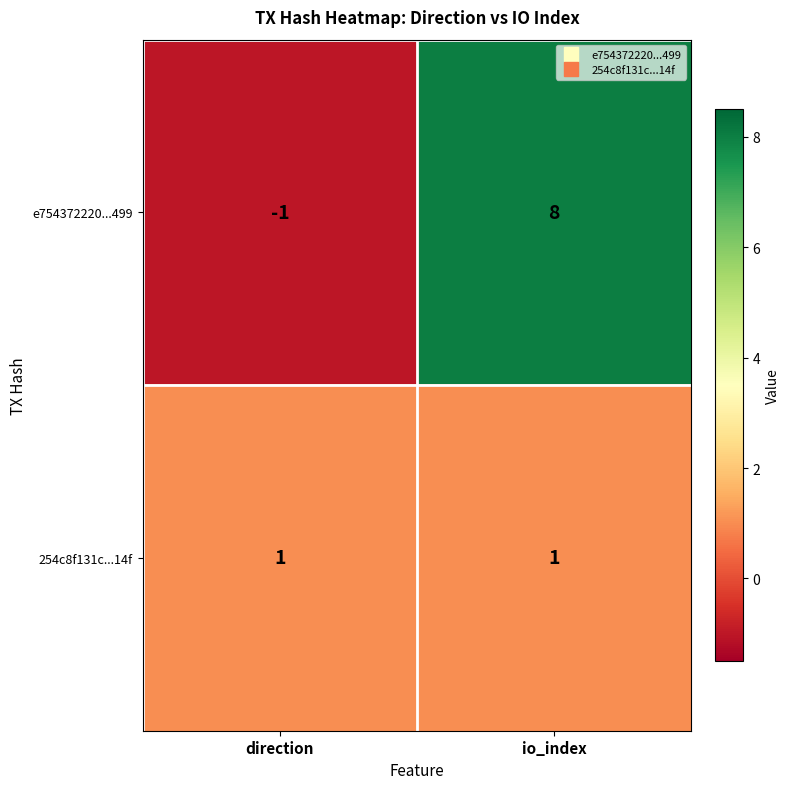

Reading left to right, extract all data points from this chart.

e754372220...499: direction=-1	io_index=8
254c8f131c...14f: direction=1	io_index=1